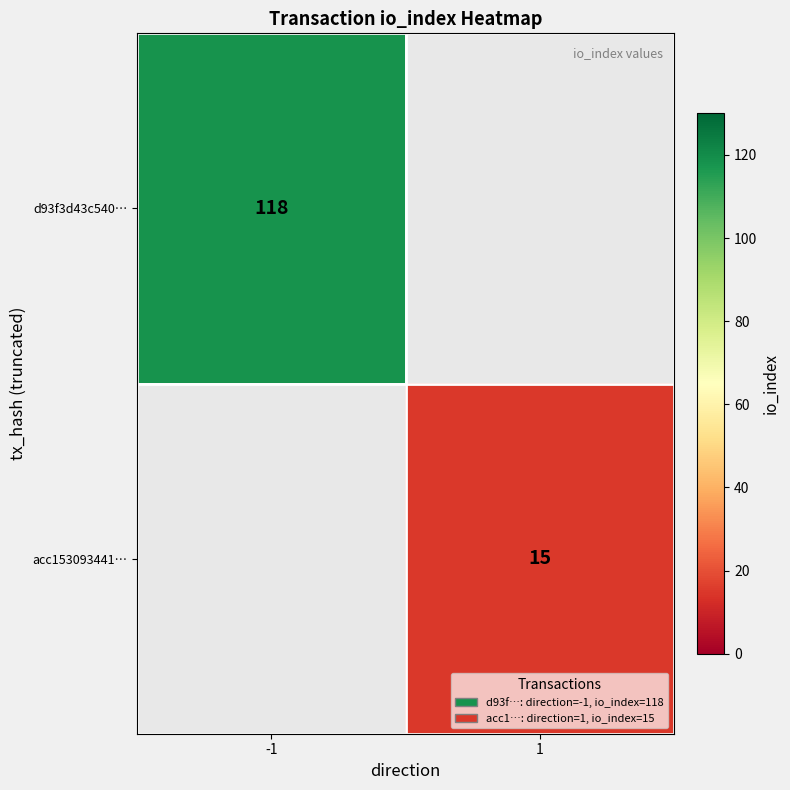

True or false: acc153093441… has a value of 15 at 1.

True